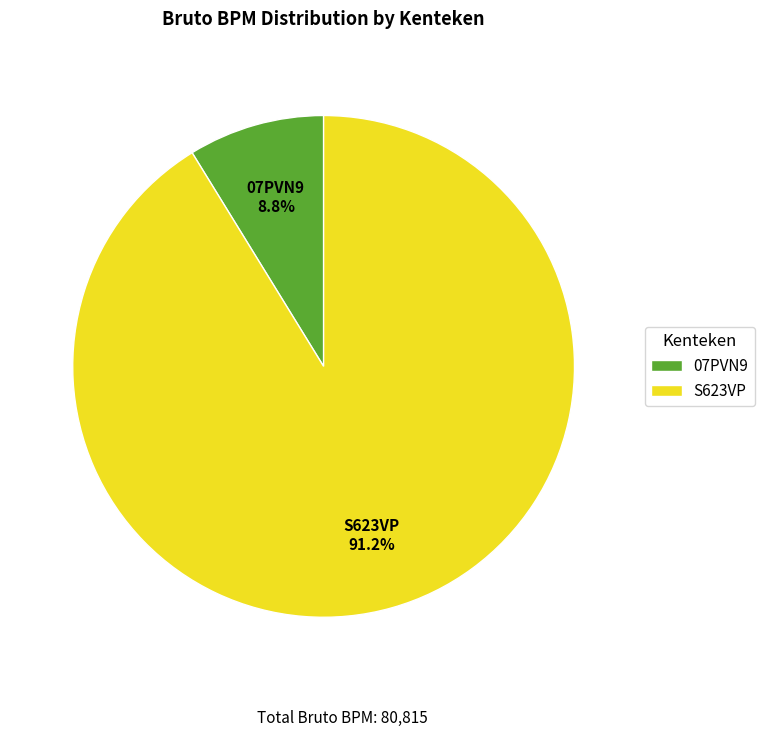

How many segments does this pie chart have?

2